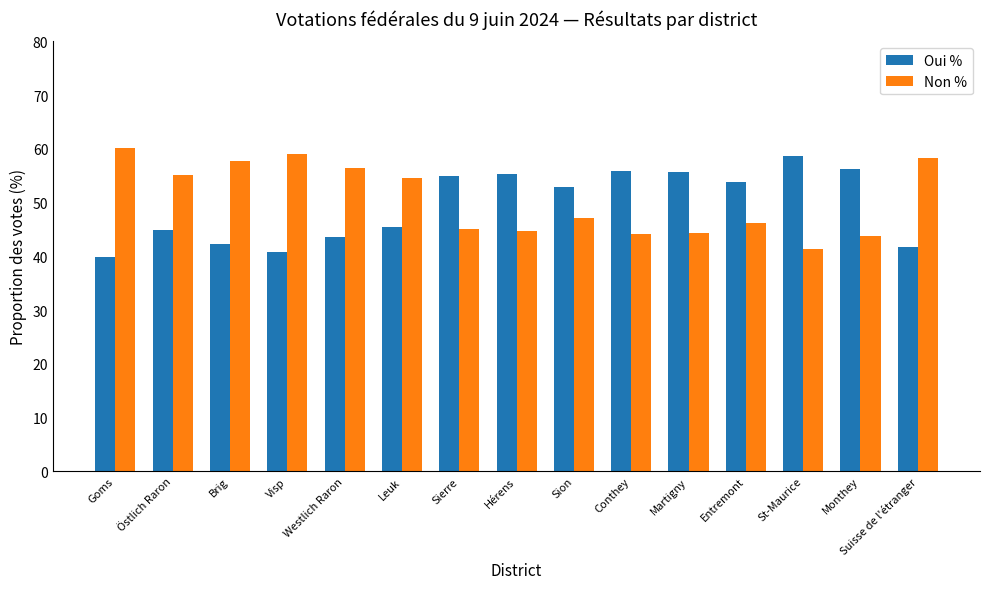

What are all the series names shown in the legend?

Oui %, Non %